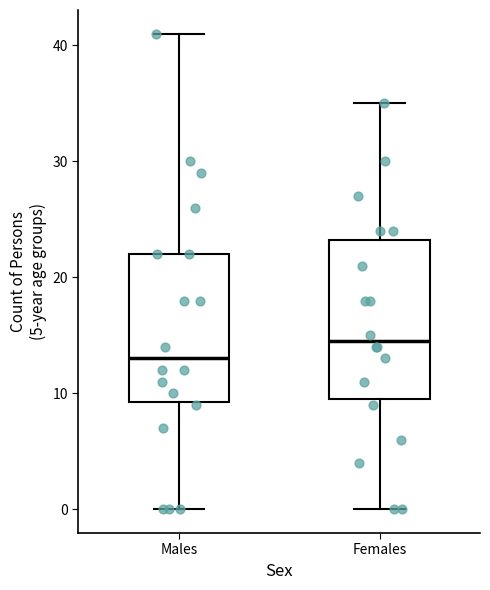

Where does the upper whisker of the box for Males end on the y-axis? The values are not printed on the chart, so give them approximately, as read against the axis.

41